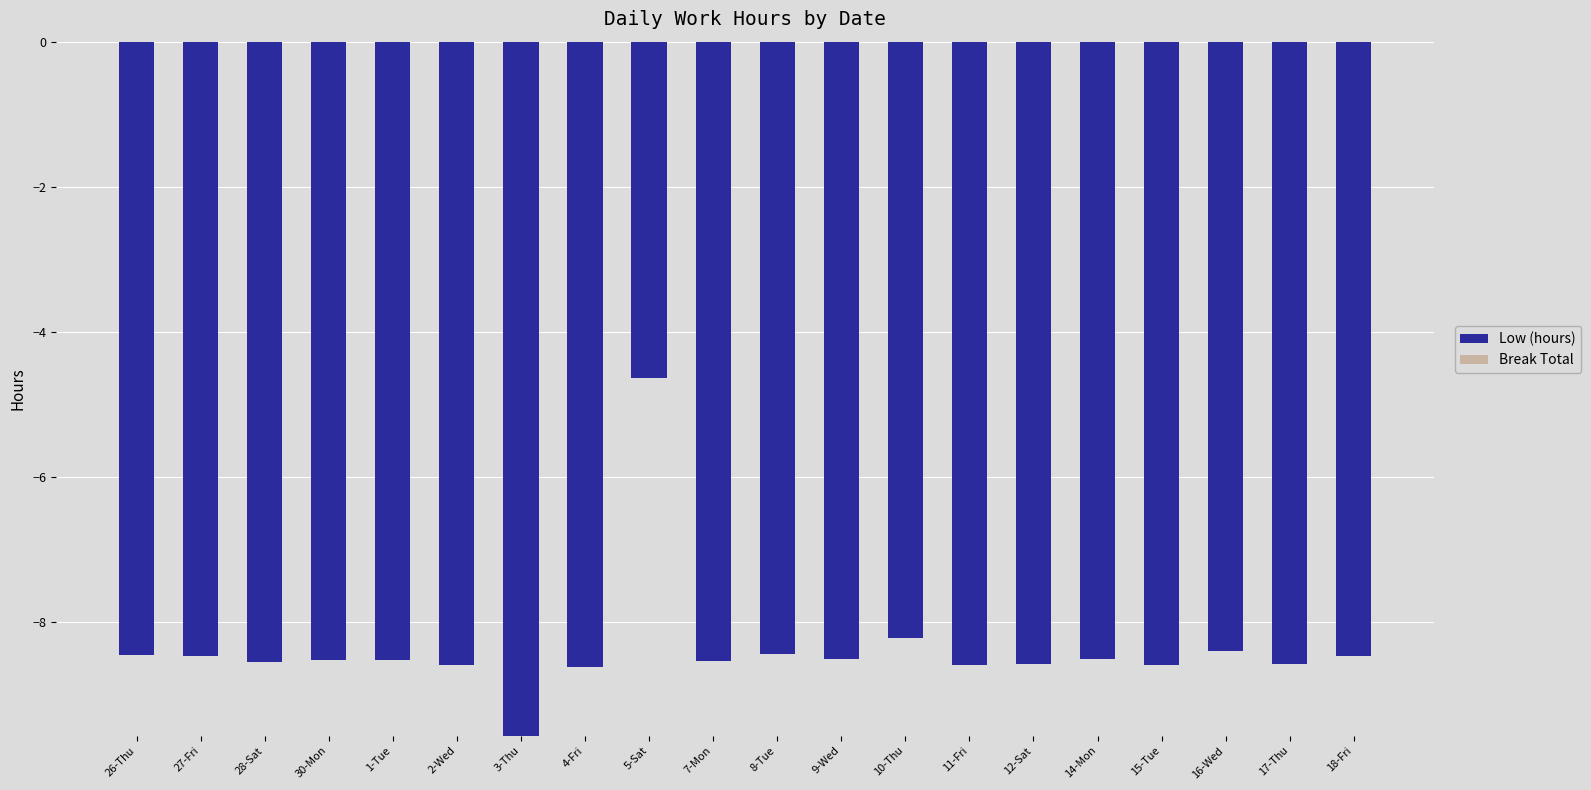

Is it true that the value at 18-Fri is -8.5?

True